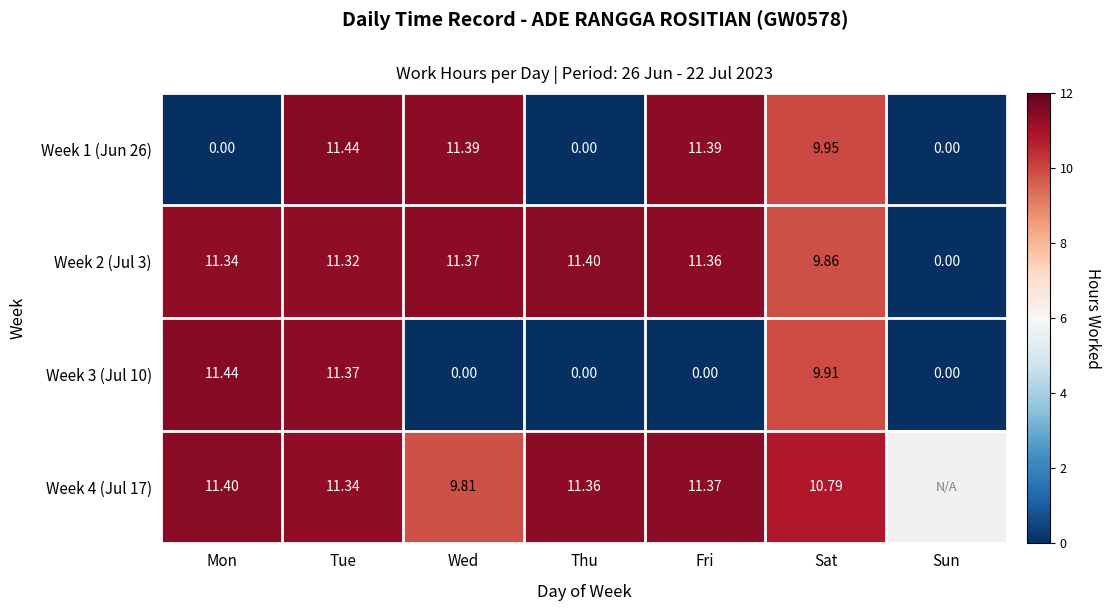

Is the value of Week 1 (Jun 26) at Sat greater than the value of Week 3 (Jul 10) at Tue?

No